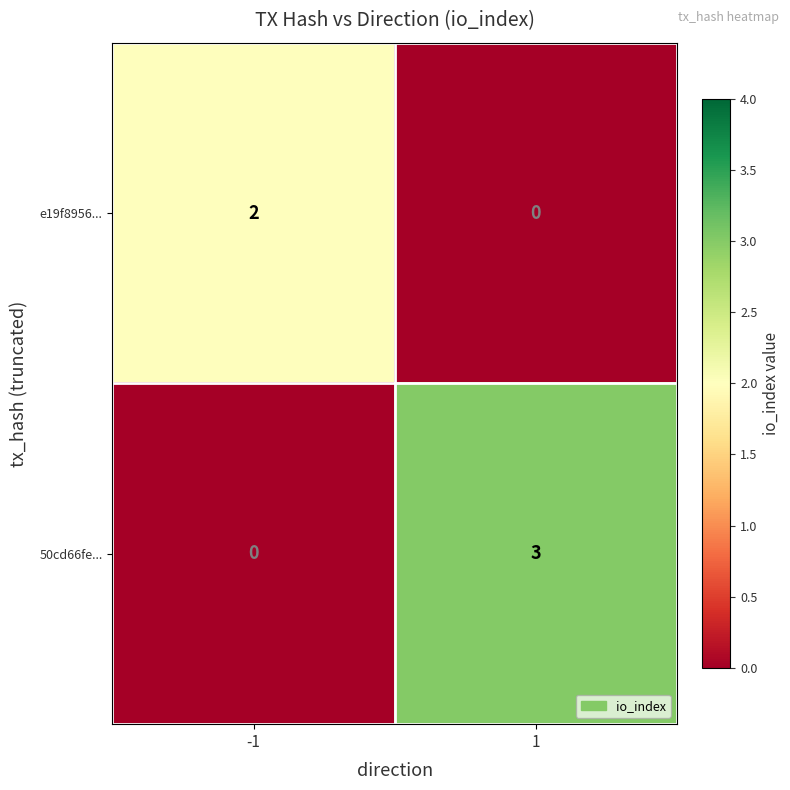

Between -1 and 1, which series saw the biggest shift?

50cd66fe...